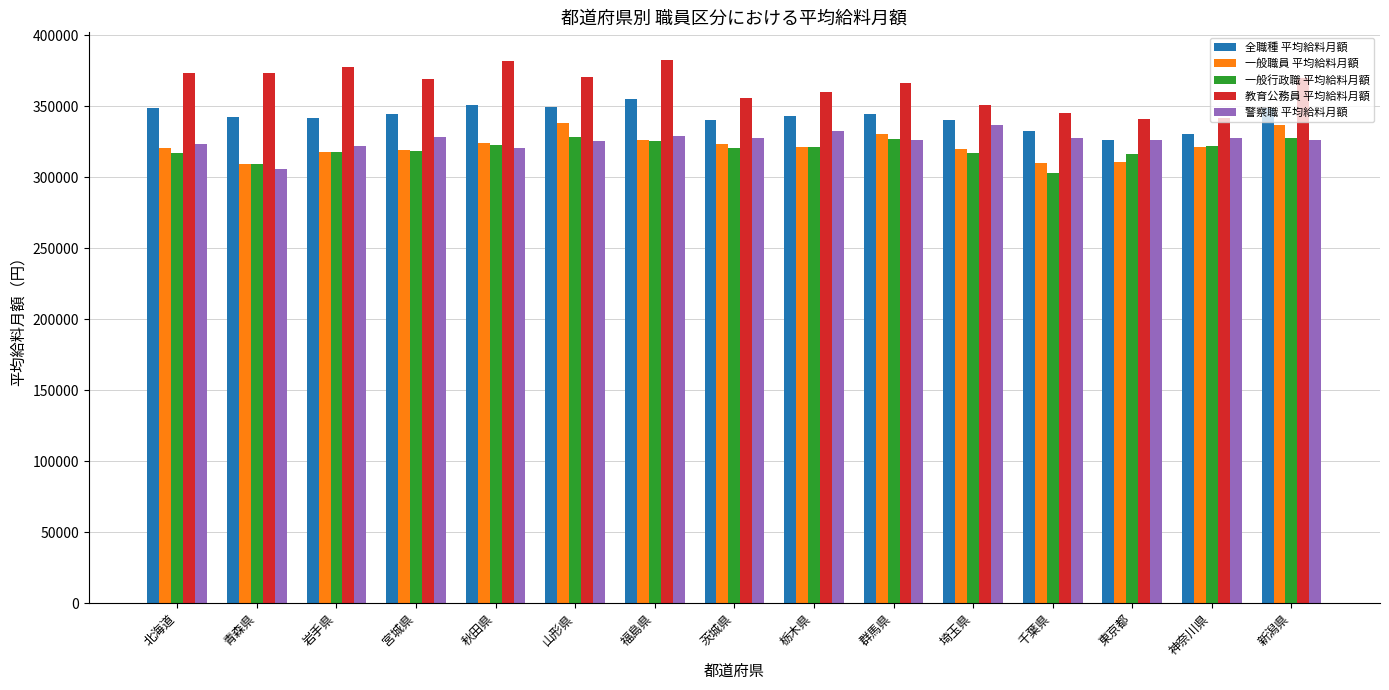

What is the average value of the 教育公務員 平均給料月額 series?

364024